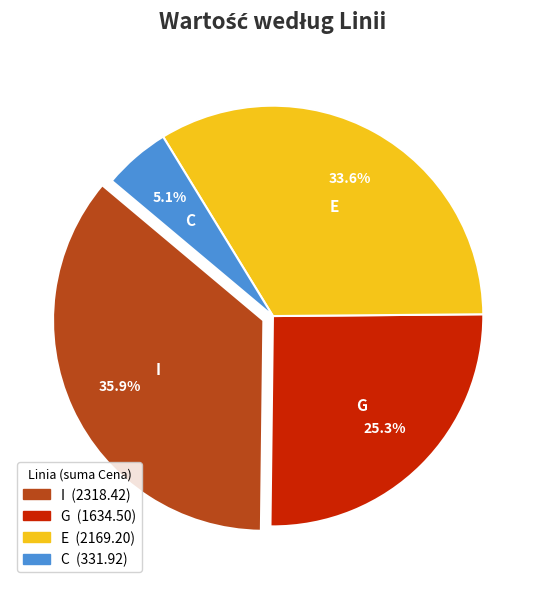

Which category has the biggest portion of the pie?

I